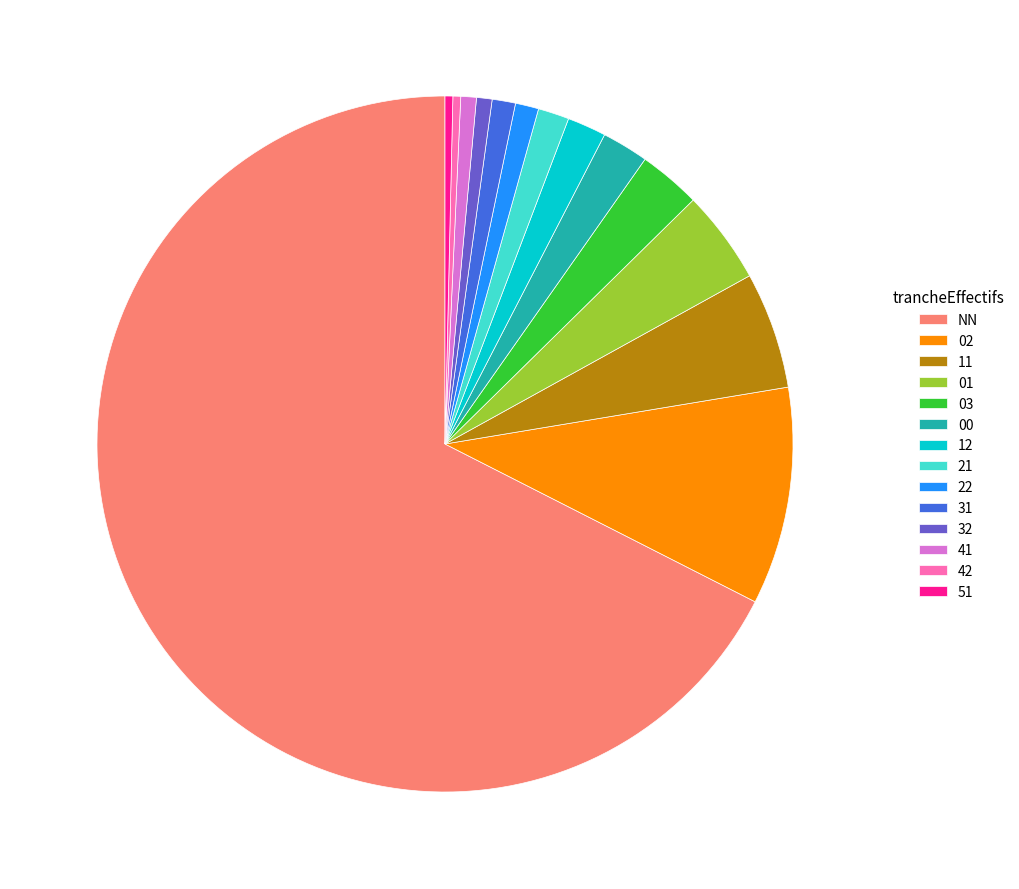

What is the largest slice in the pie chart?

NN